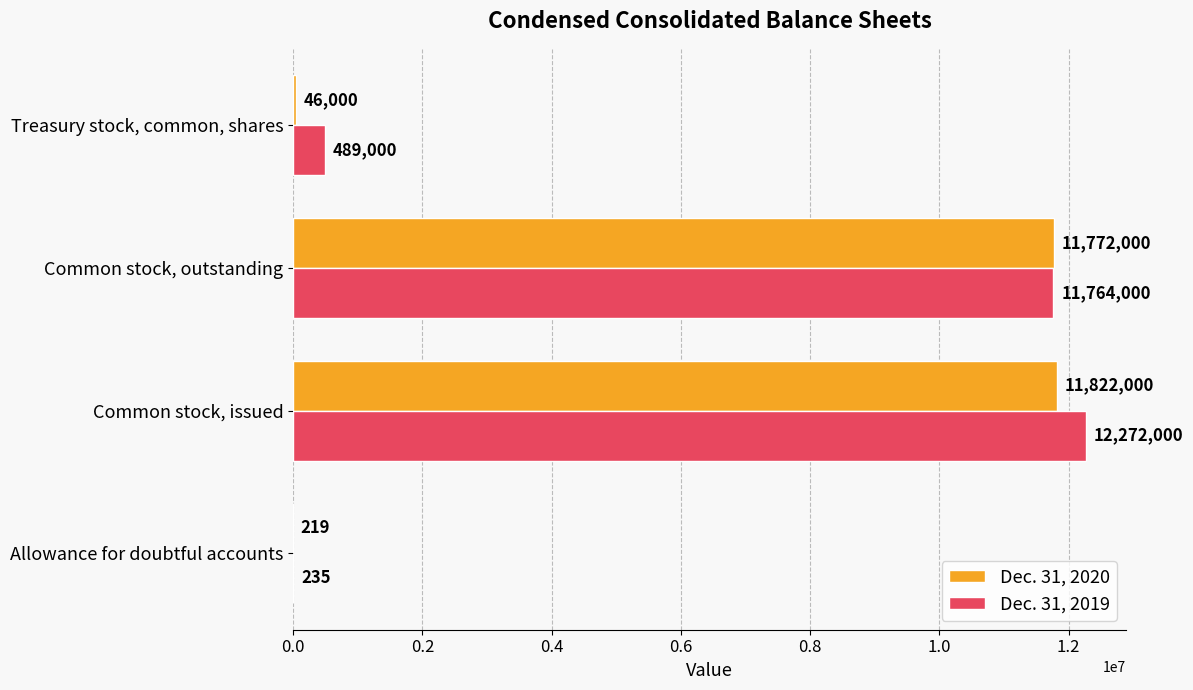

How many distinct data groups are displayed?

2